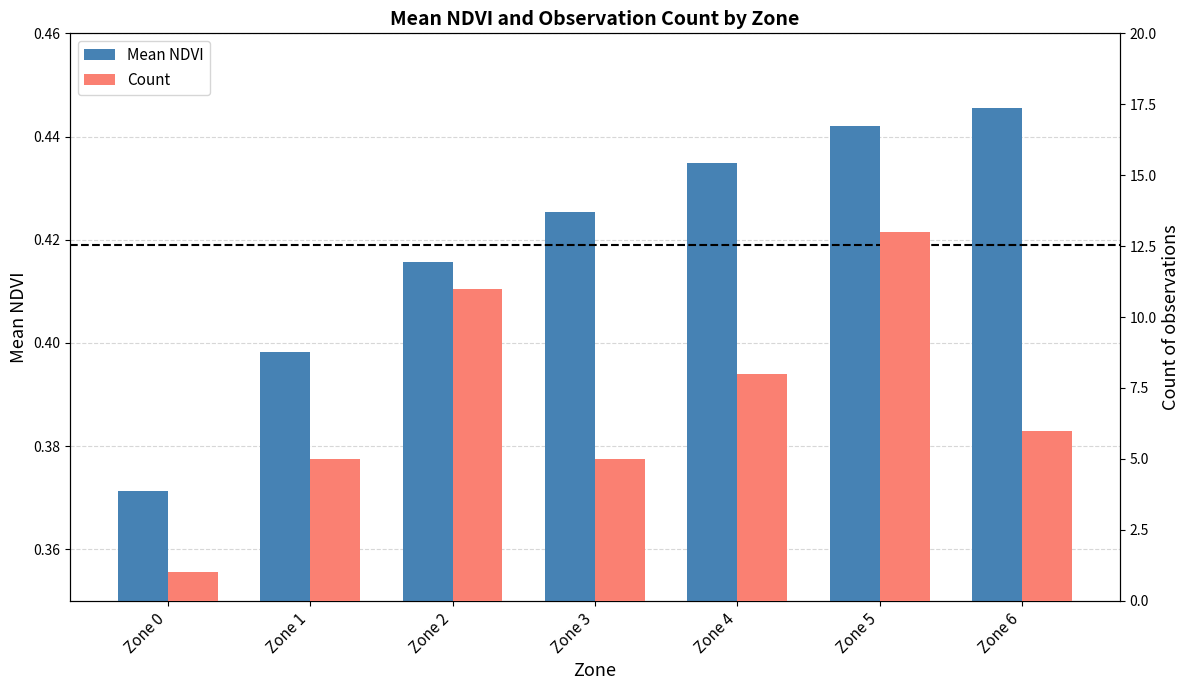

How many bars are there in total?

14